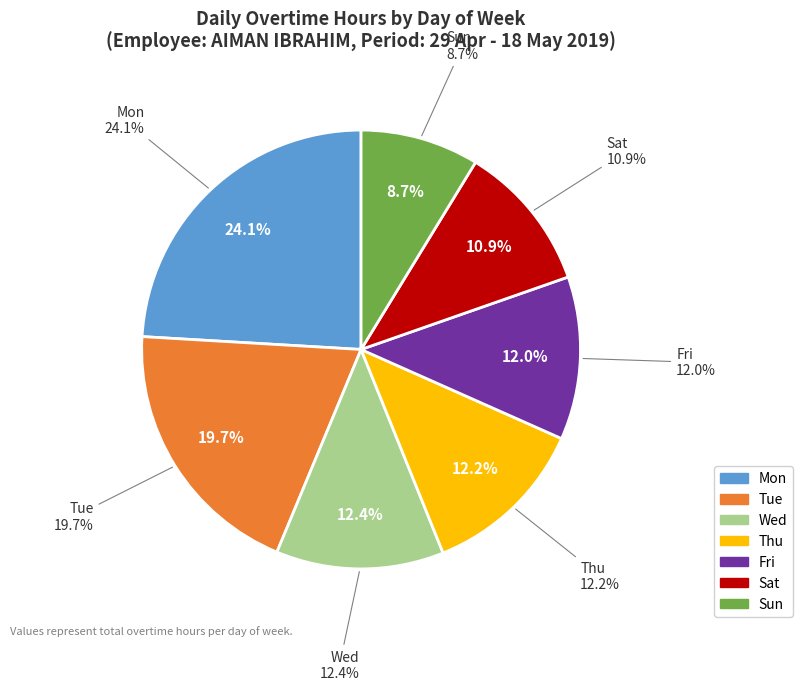

Combined, do Mon and Sun account for over 50%?

No